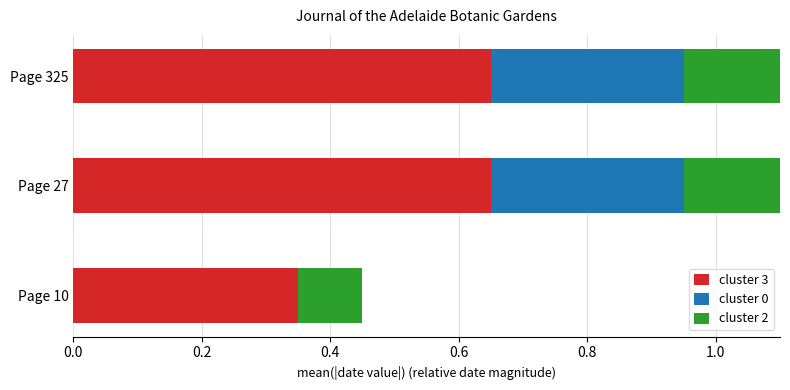

What is the total value across all series at Page 27?

1.1